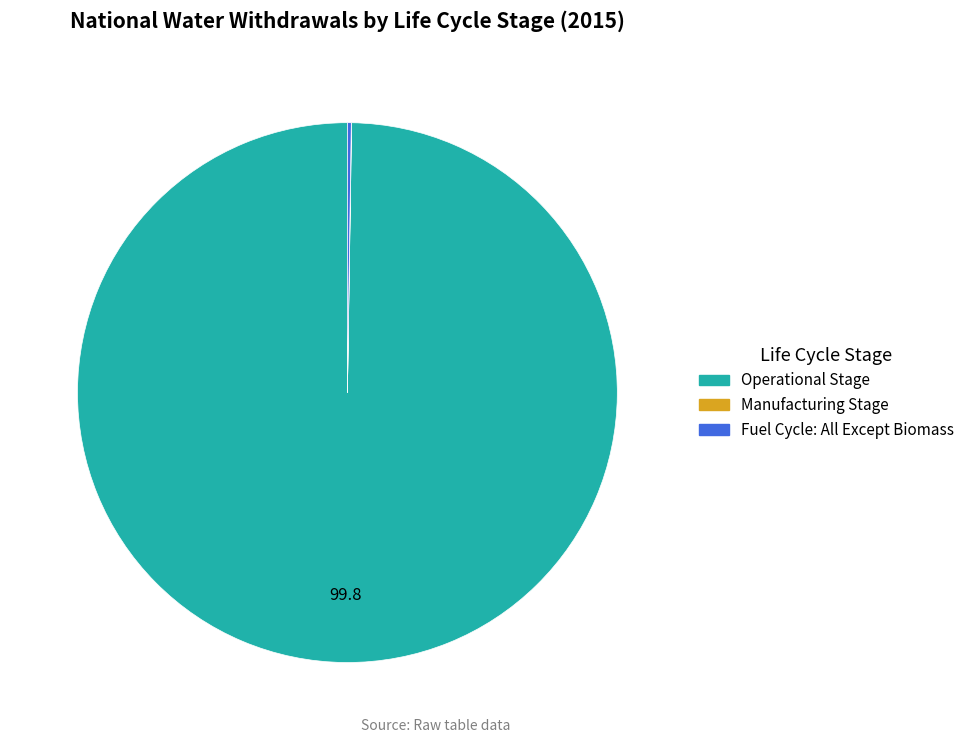

Is there a majority slice in this chart?

Yes